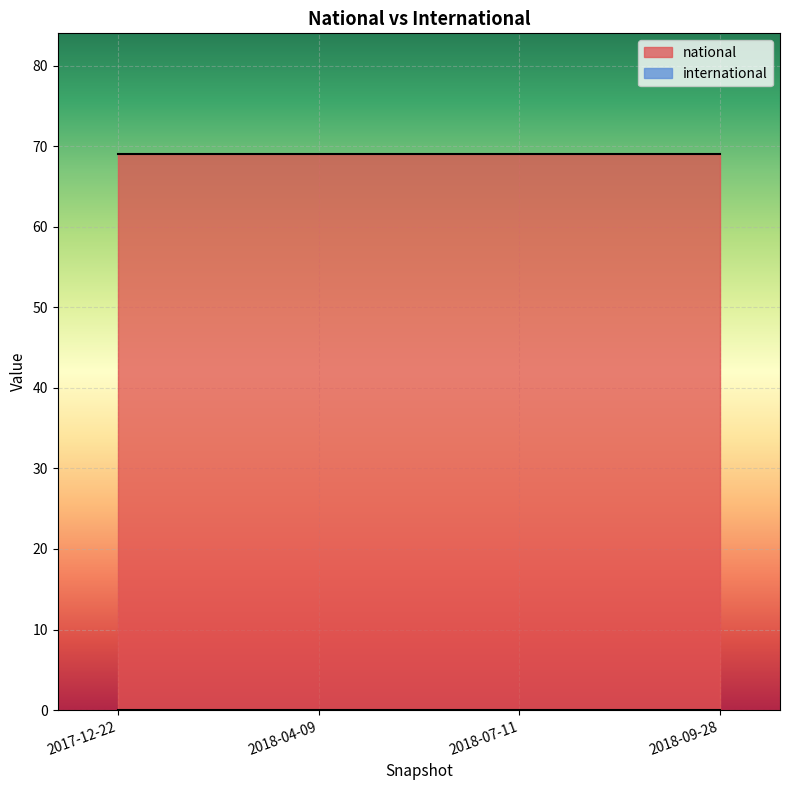

Is it true that national equals 34 at 2018-09-28?

False